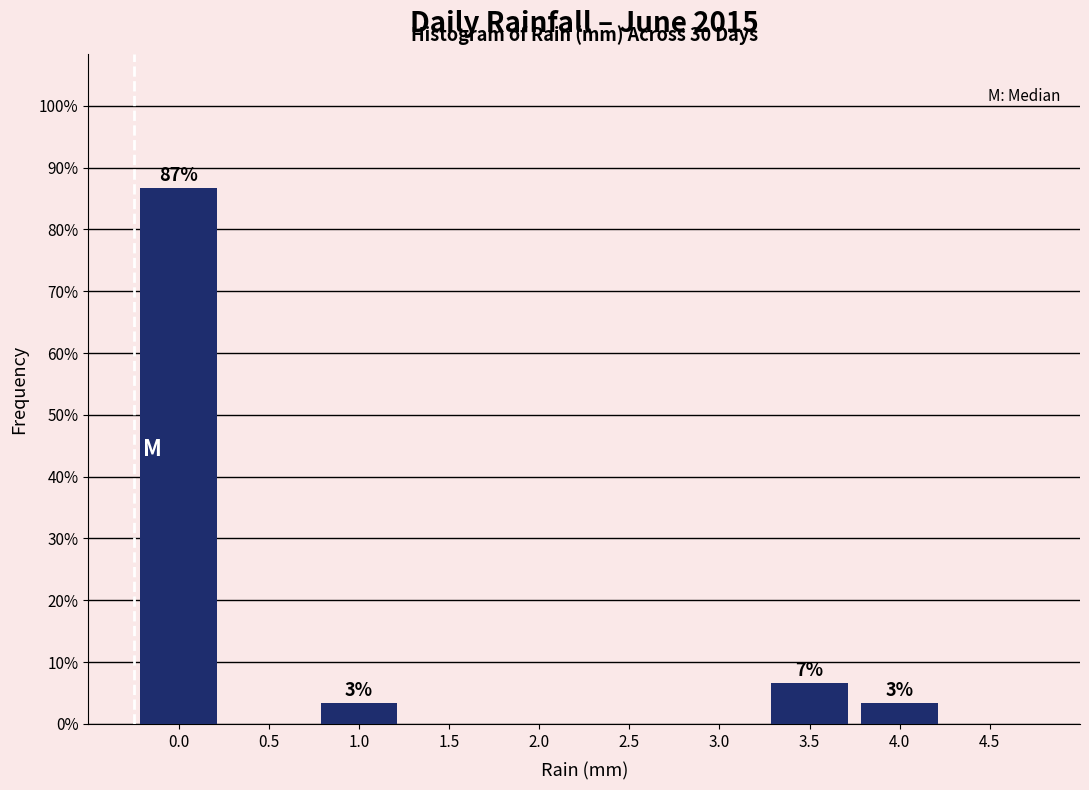

Reading right to left, what are all the values shown in this chart?

4.5=0.0	4.0=3.3	3.5=6.7	3.0=0.0	2.5=0.0	2.0=0.0	1.5=0.0	1.0=3.3	0.5=0.0	0.0=86.7